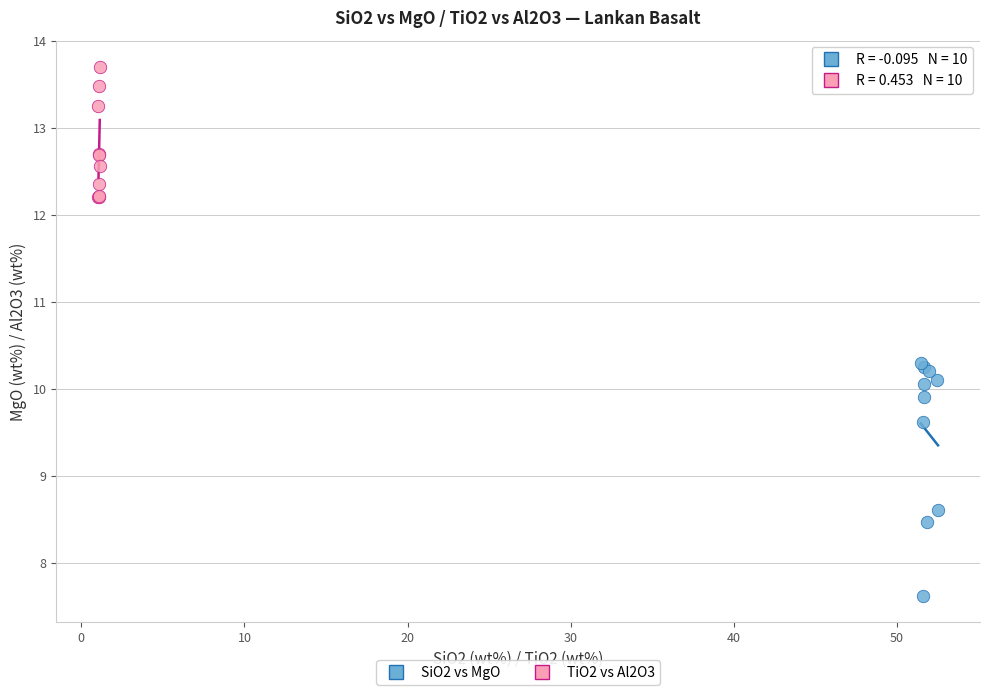

Which series has the widest spread of Y values?

SiO2 vs MgO